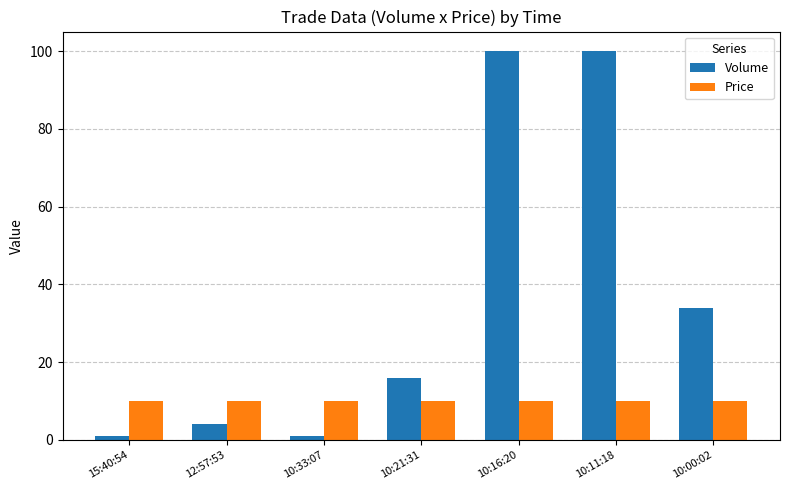

Is it true that Volume equals 100.0 at 10:11:18?

True